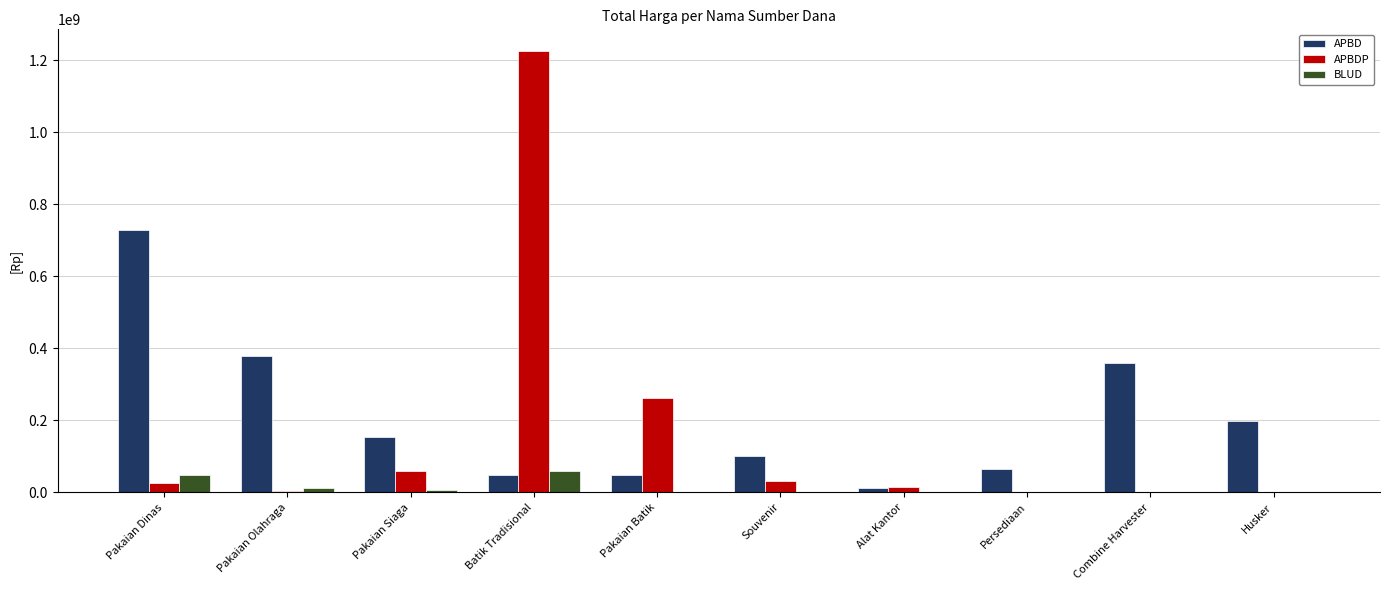

Is the value of APBD at Pakaian Batik greater than the value of APBDP at Combine Harvester?

Yes